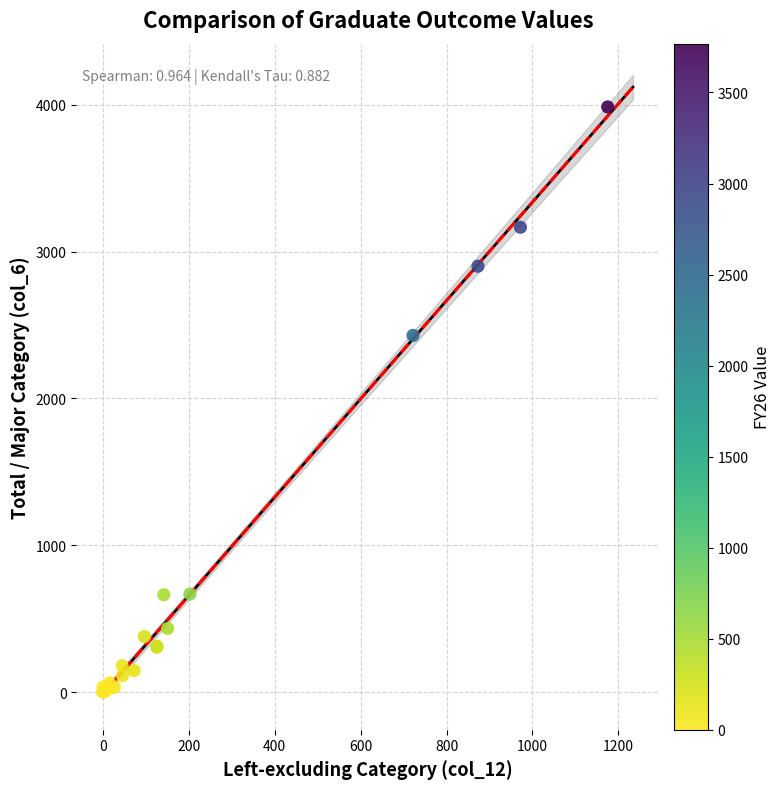

What Y value in the scatter plot is closest to 1993?

2429